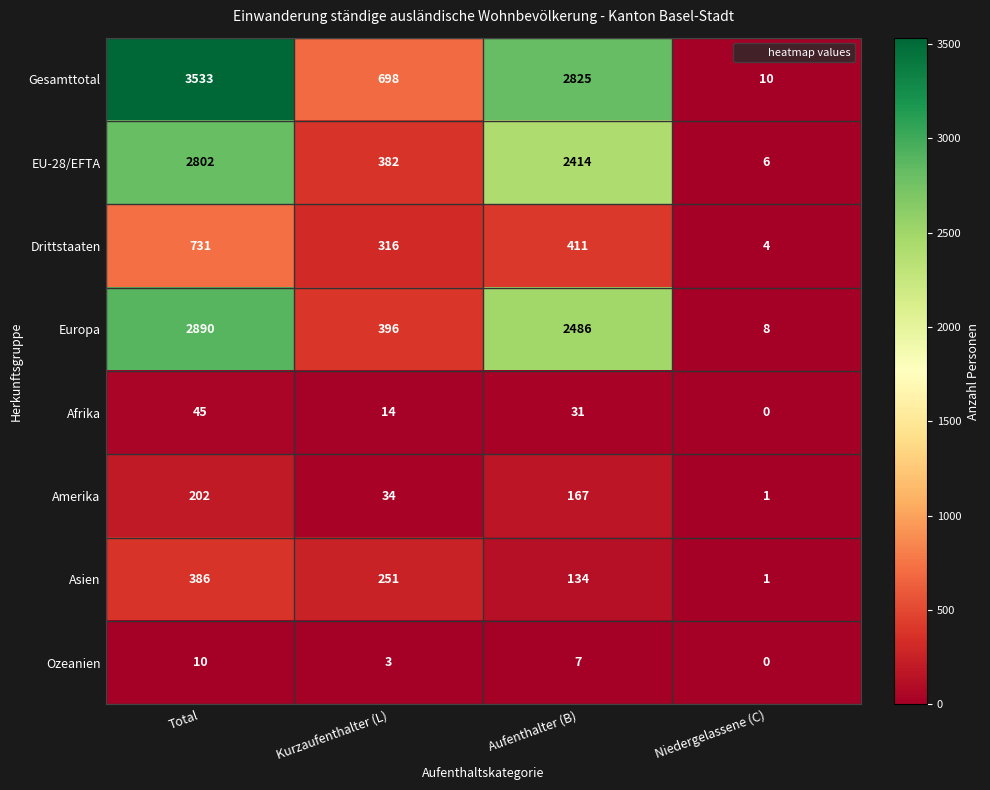

The value of EU-28/EFTA at Niedergelassene (C) is 9. True or false?

False